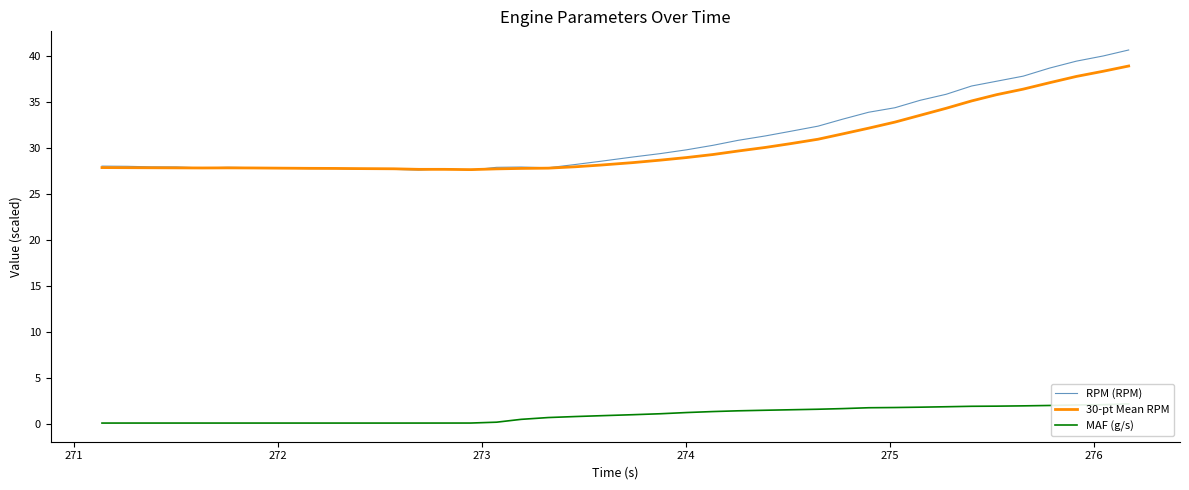

What is the maximum value for RPM (RPM)?

40.6